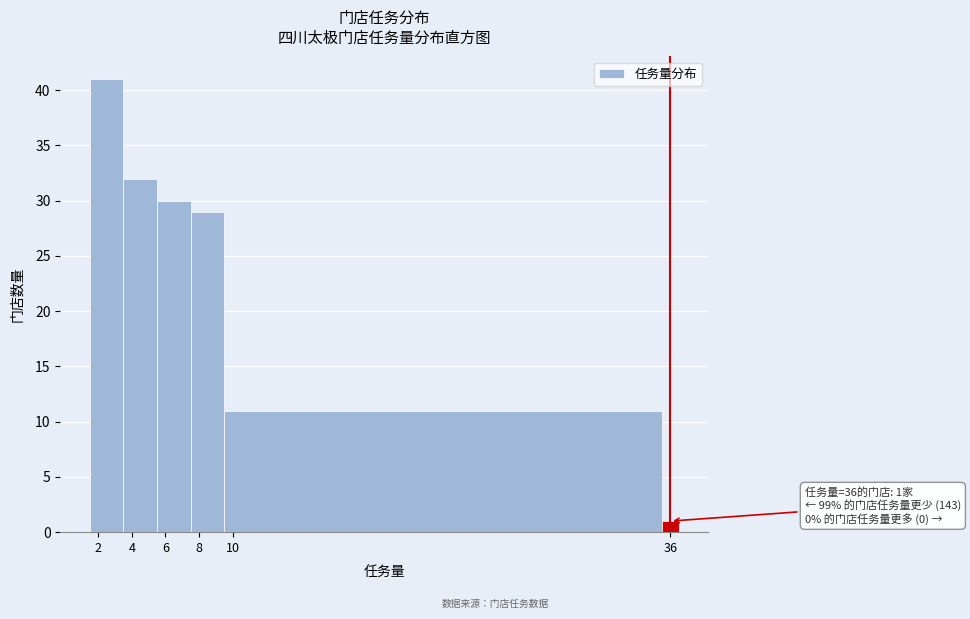

Over which range of the x-axis is the bar tallest?

1.5 to 3.5